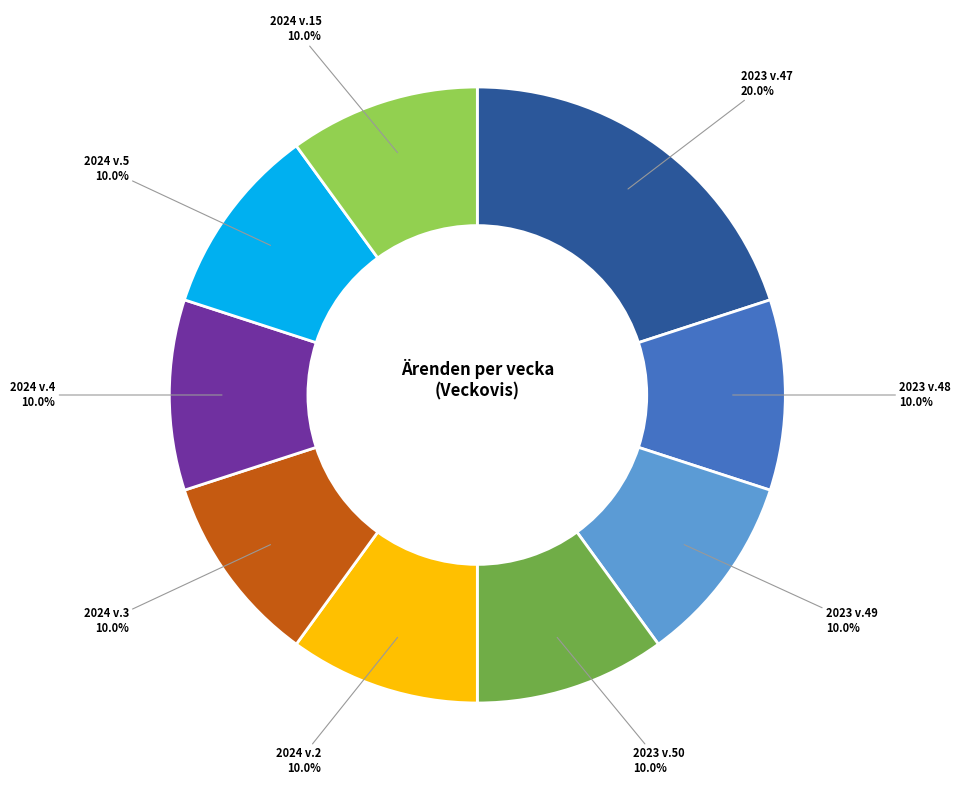

Does any single category account for the majority?

No